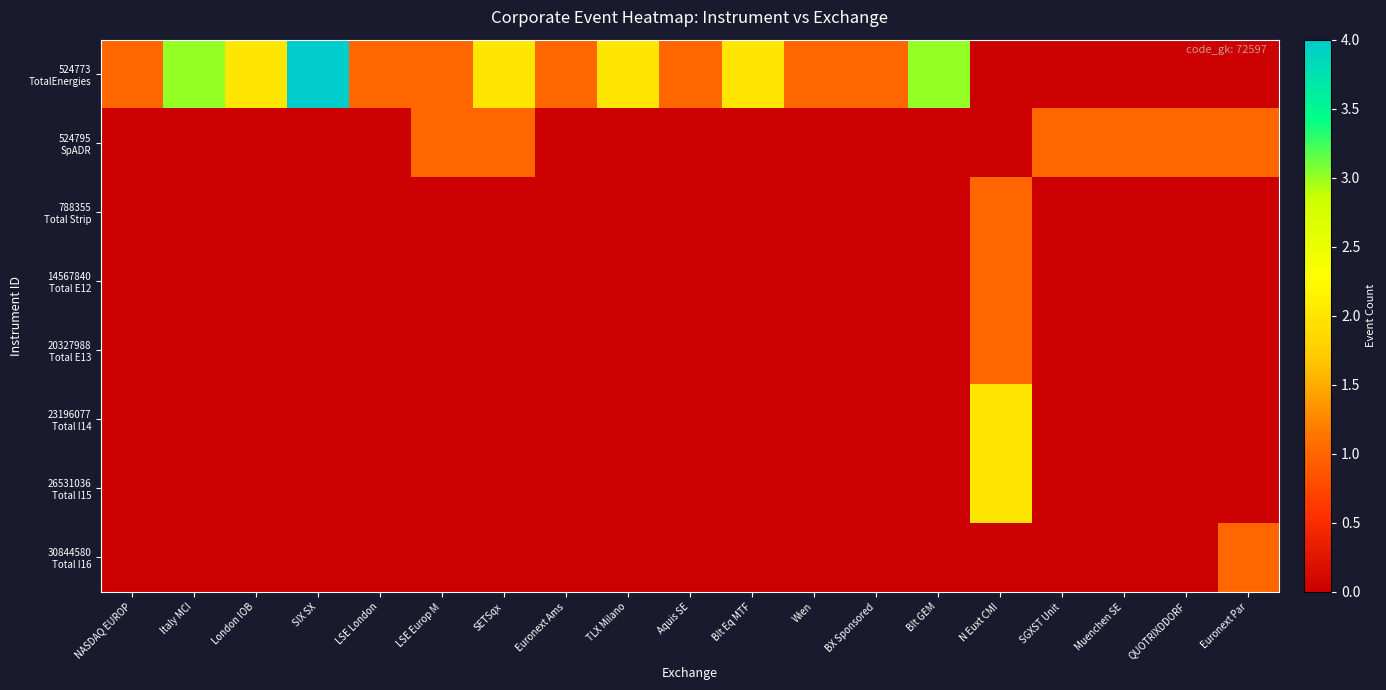

Which series changed the most between SIX SX and BIt GEM?

524773 TotalEnergies